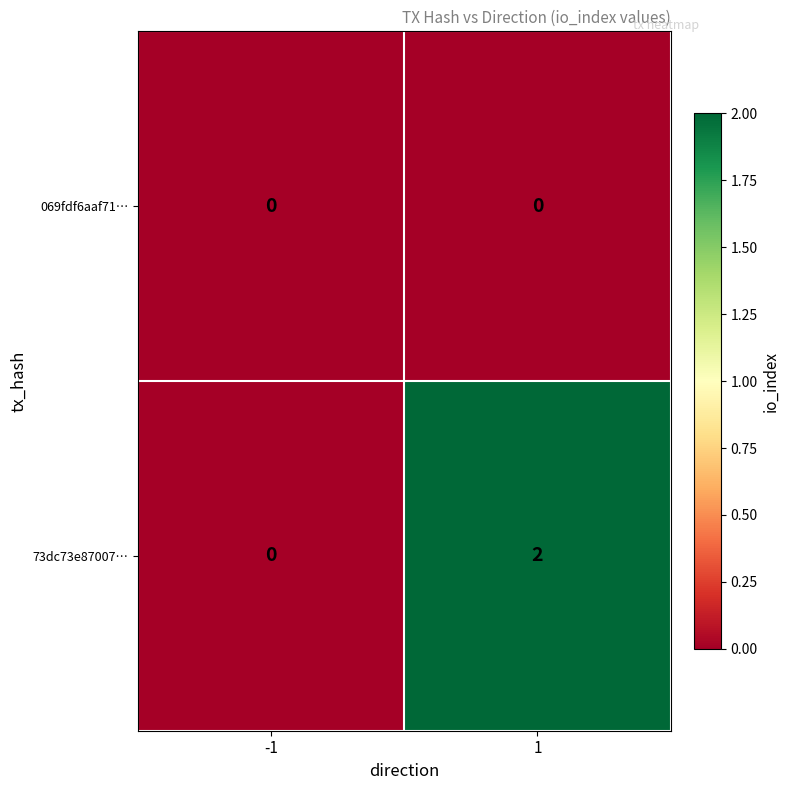

Is the value of 73dc73e87007… at 1 greater than the value of 069fdf6aaf71… at -1?

Yes